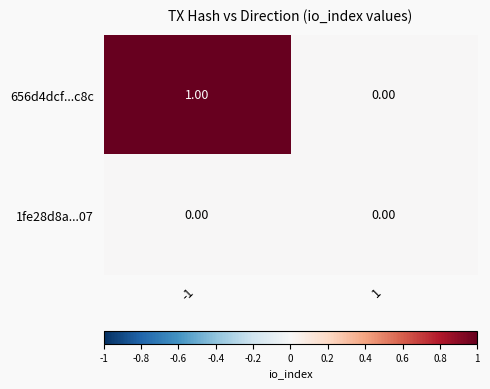

Which series has the largest range (max minus min)?

656d4dcf...c8c